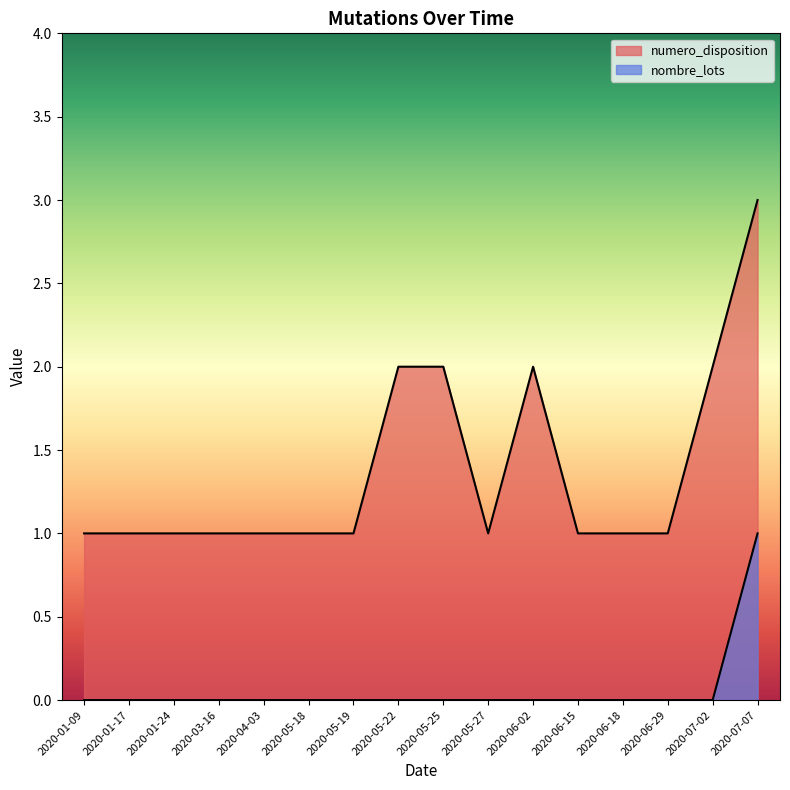

What is the label of the 18th point from the left?

2020-07-07